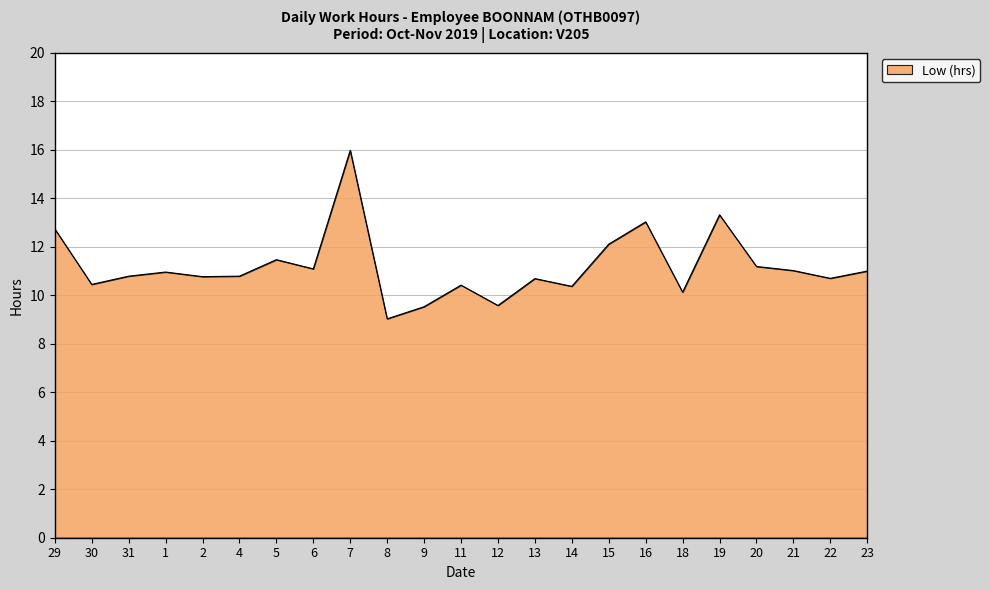

Read the value at 14.

10.4